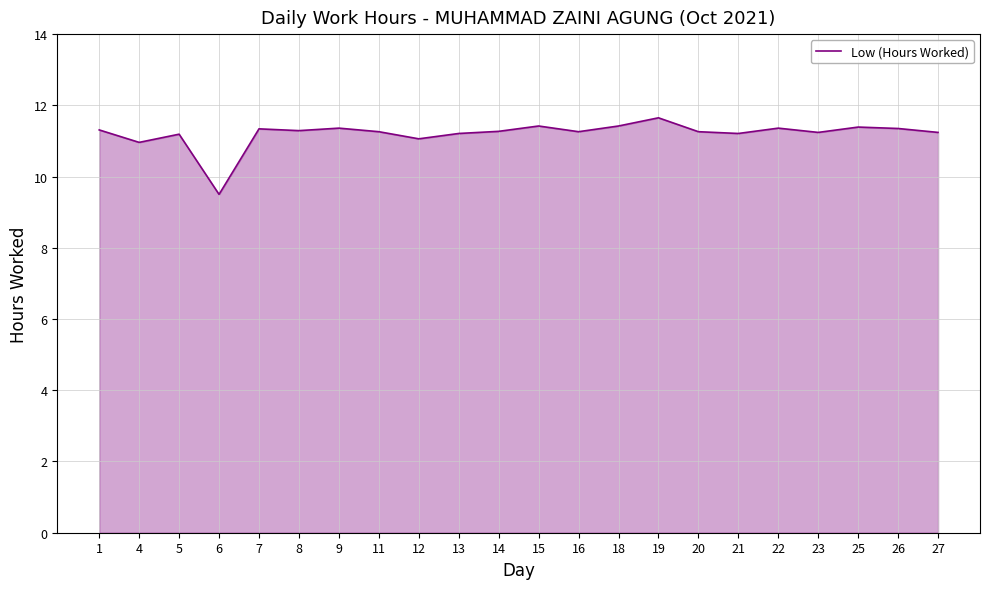

Which has a higher value, 9 or 19?

19